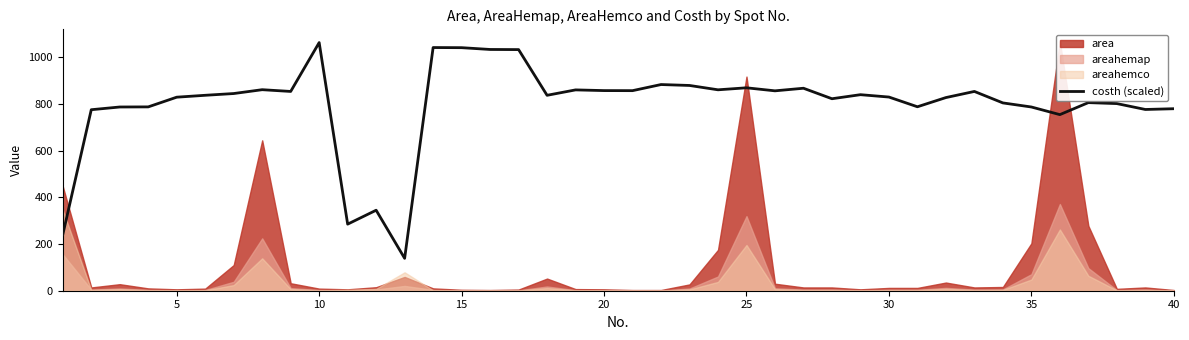

How many values exceed 836?

21